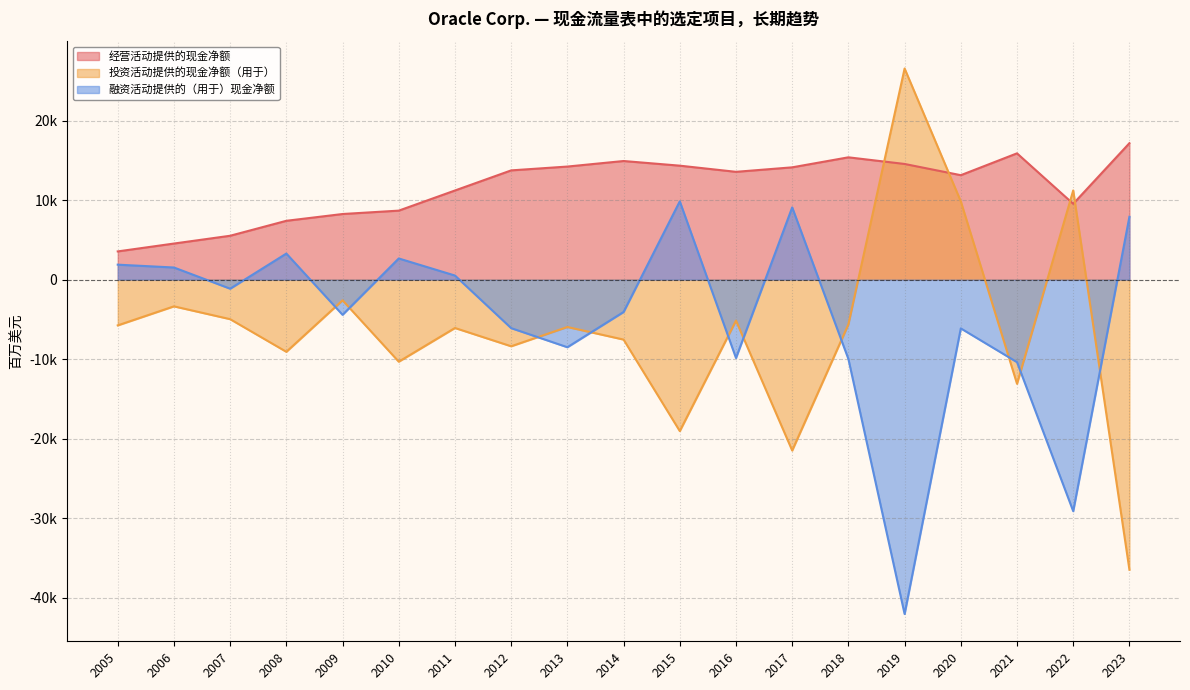

The value of 经营活动提供的现金净额 at 2016 is 7322. True or false?

False